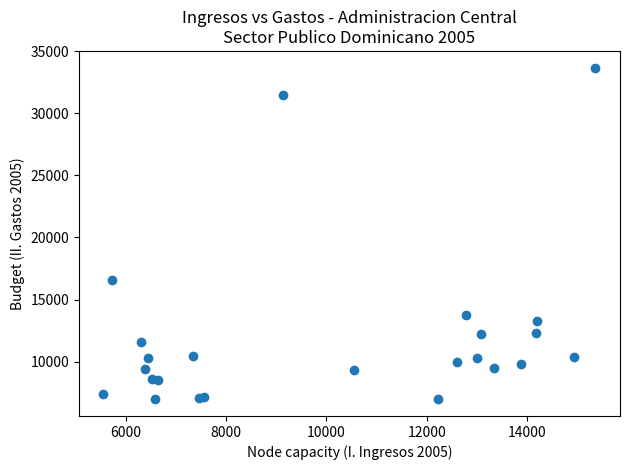

What Y value in the scatter plot is closest to 20322?

16579.0